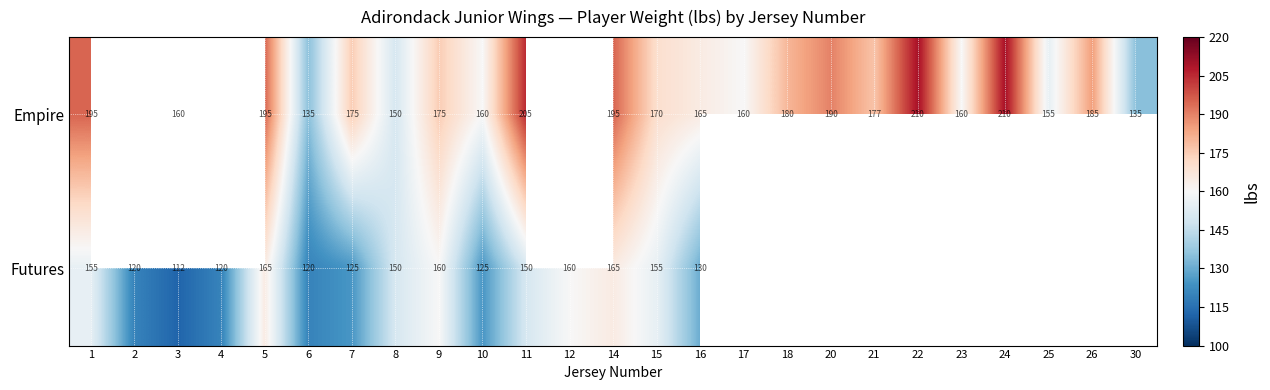

True or false: Futures has a value of 274 at 14.

False